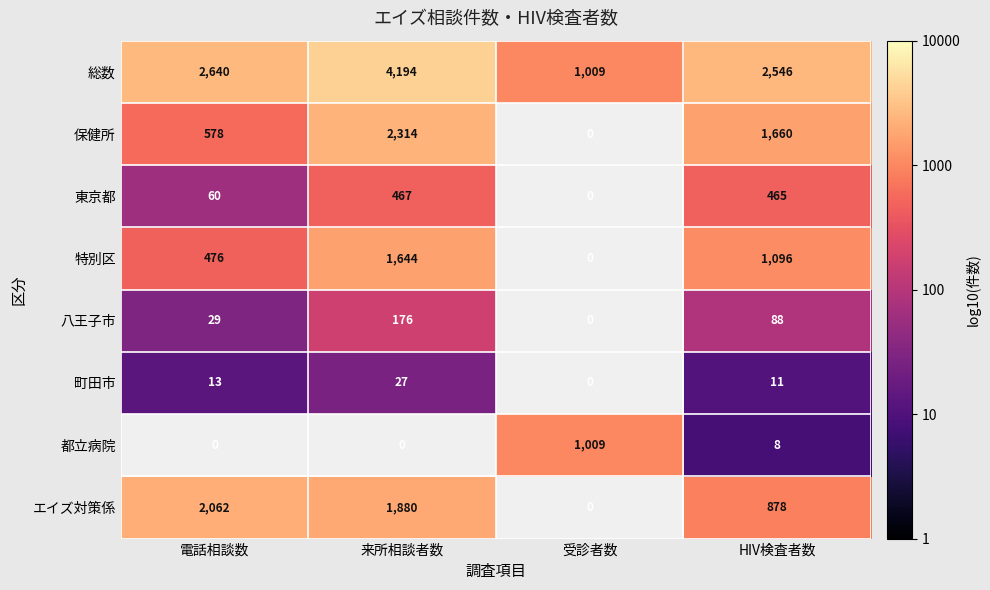

Where is 総数 nearest to the value 2601?

電話相談数